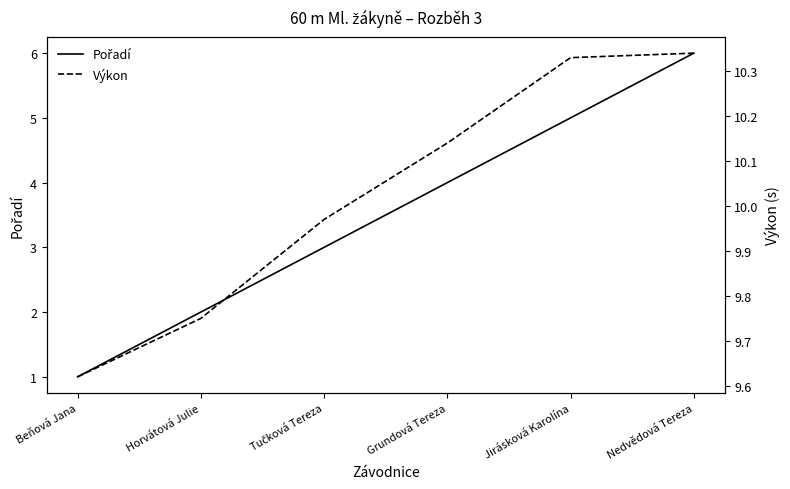

Count the number of data series in this chart.

2